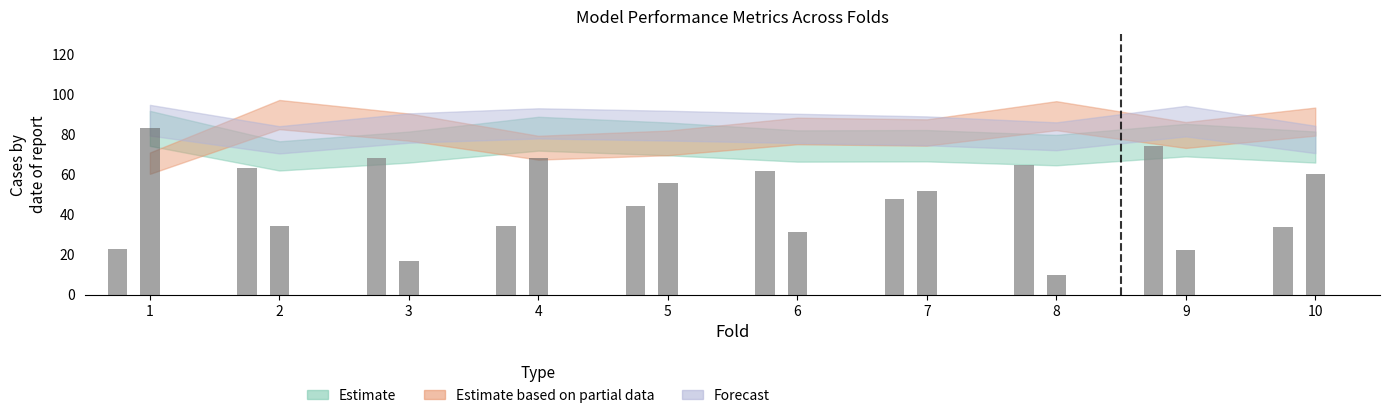

What is the spread (max minus min) of values at 8?

55.0